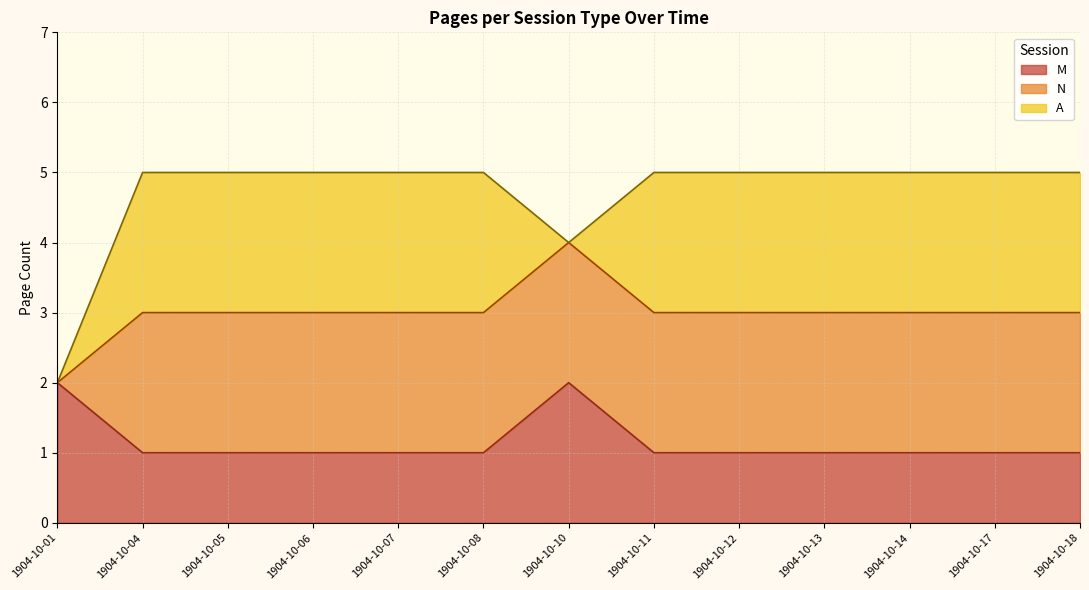

What is the value of the A point at the 4th from the left?

2